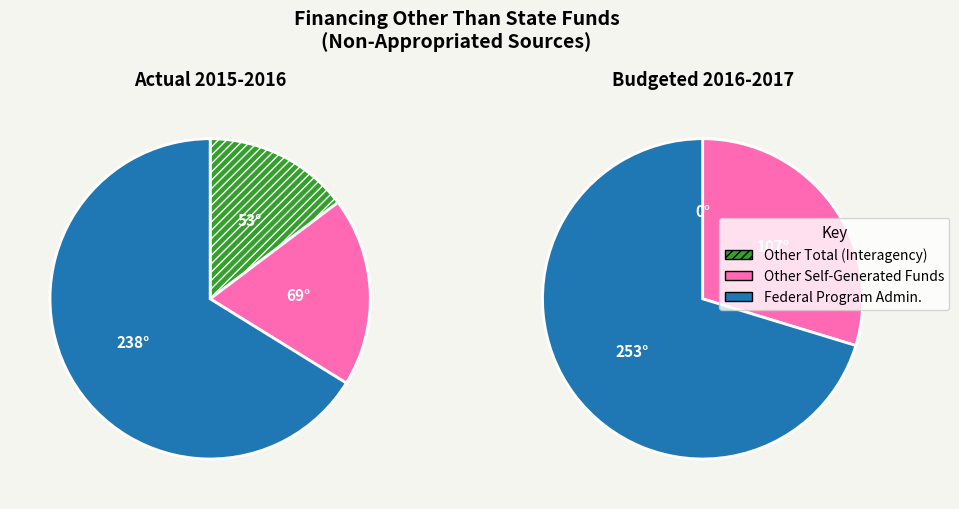

Rank the categories by value from lowest to highest.

Other Total, Other Self-Generated Funds, Federal Program Admin.